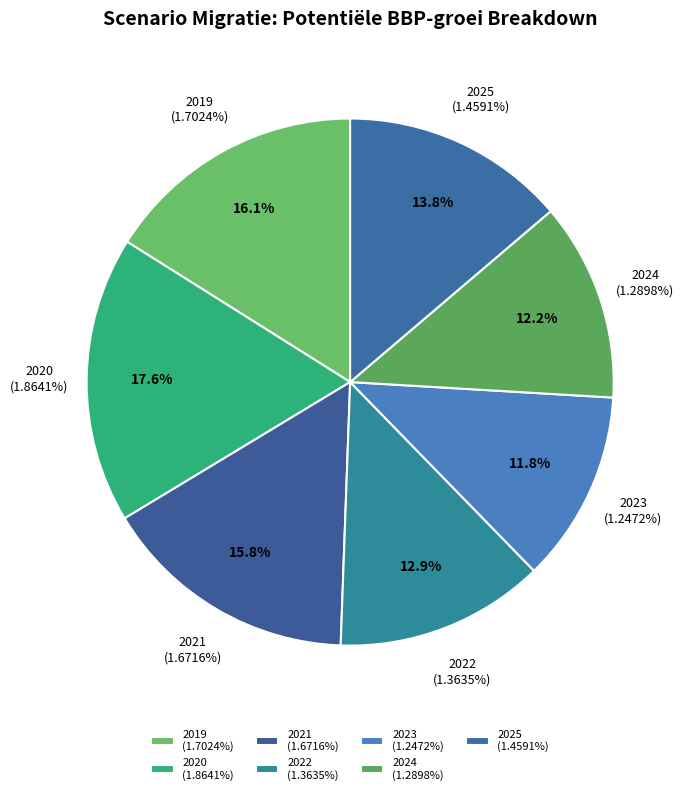

What is the largest slice in the pie chart?

2020